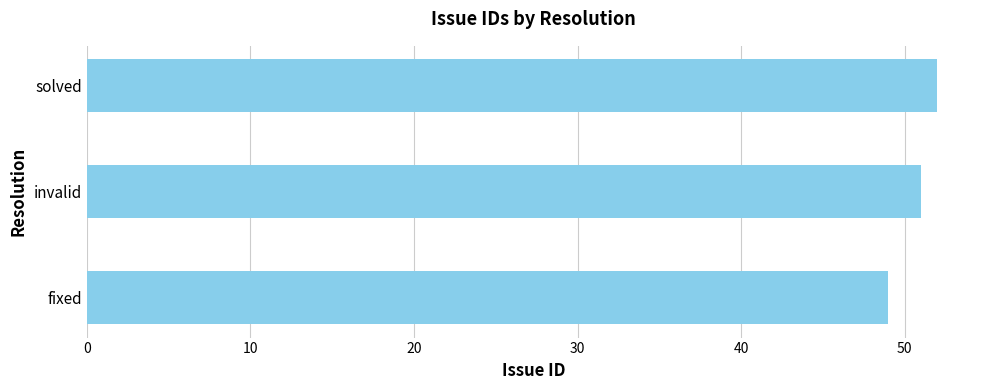

What is the smallest value displayed?

49